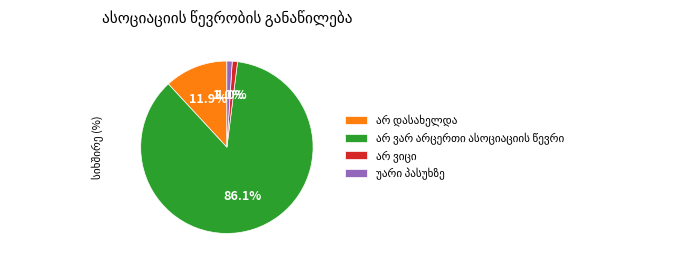

Does any single category account for the majority?

Yes